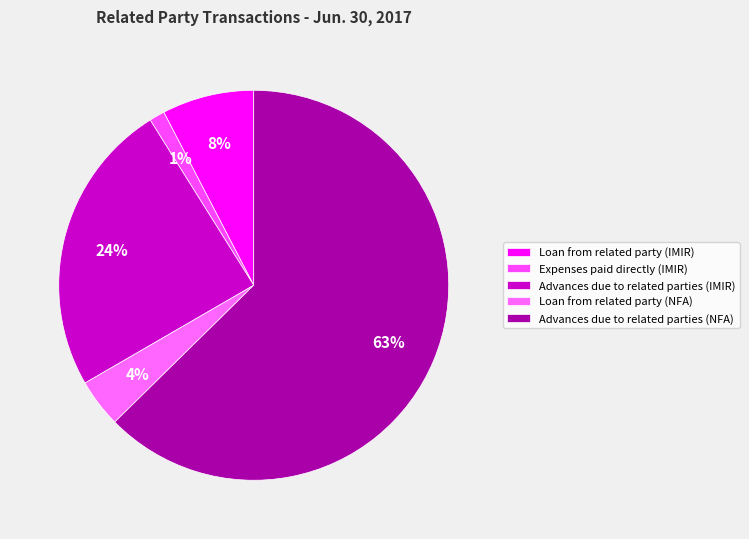

Is it true that Expenses paid directly (IMIR) is 7% of the pie?

False